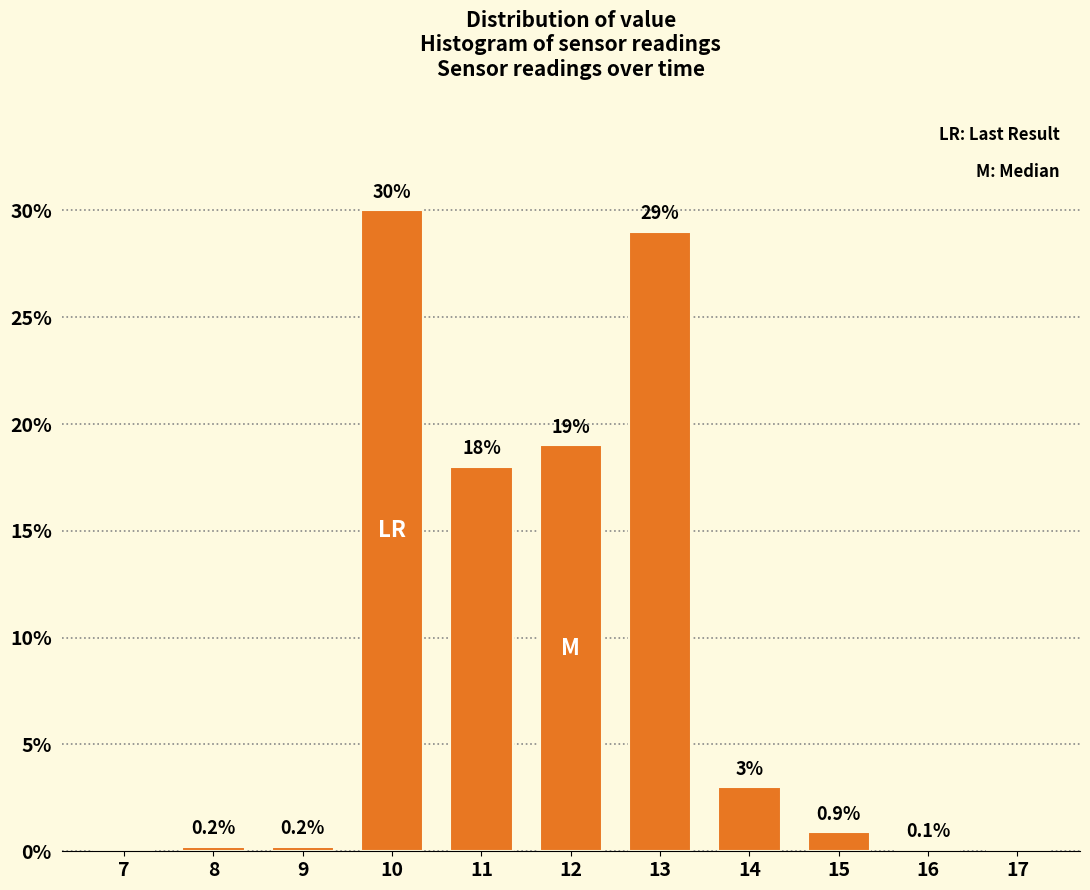

Reading left to right, what are all the values shown in this chart?

7=0.0	8=0.2	9=0.2	10=30.0	11=18.0	12=19.0	13=29.0	14=3.0	15=0.9	16=0.1	17=0.0